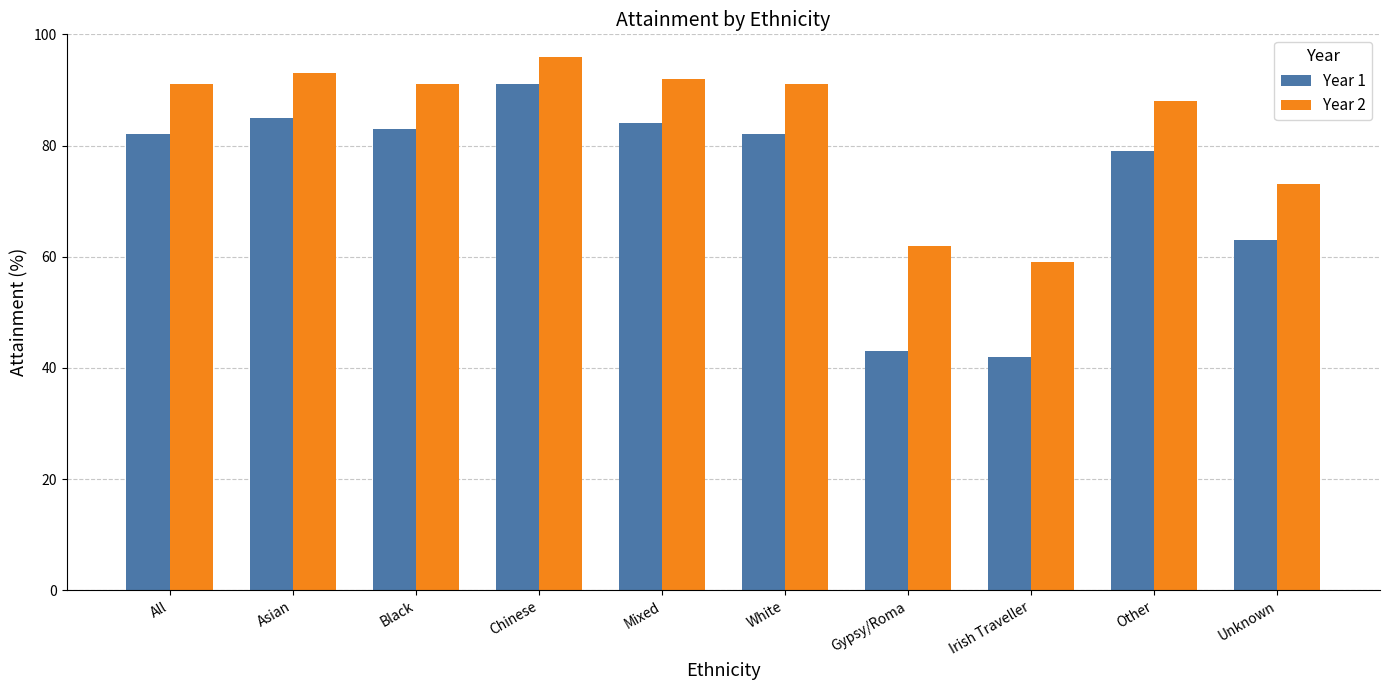

What is the difference between the maximum and minimum values in the Year 1 series?

49